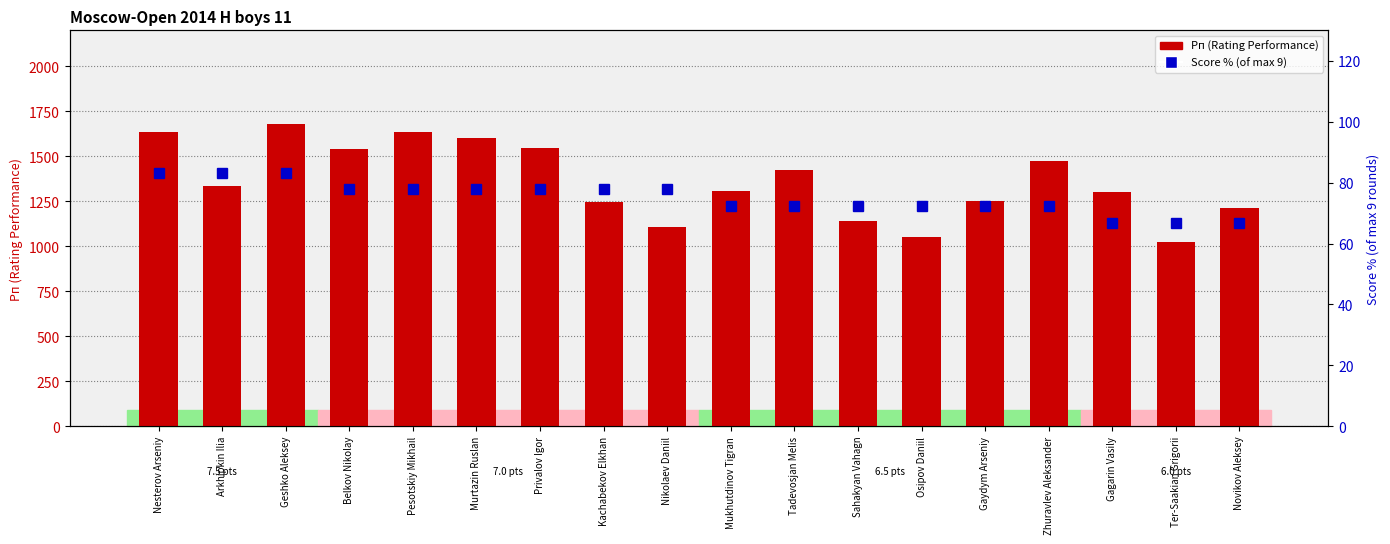

The value of Score % (of max 9) at Mukhutdinov Tigran is 72.2. True or false?

True